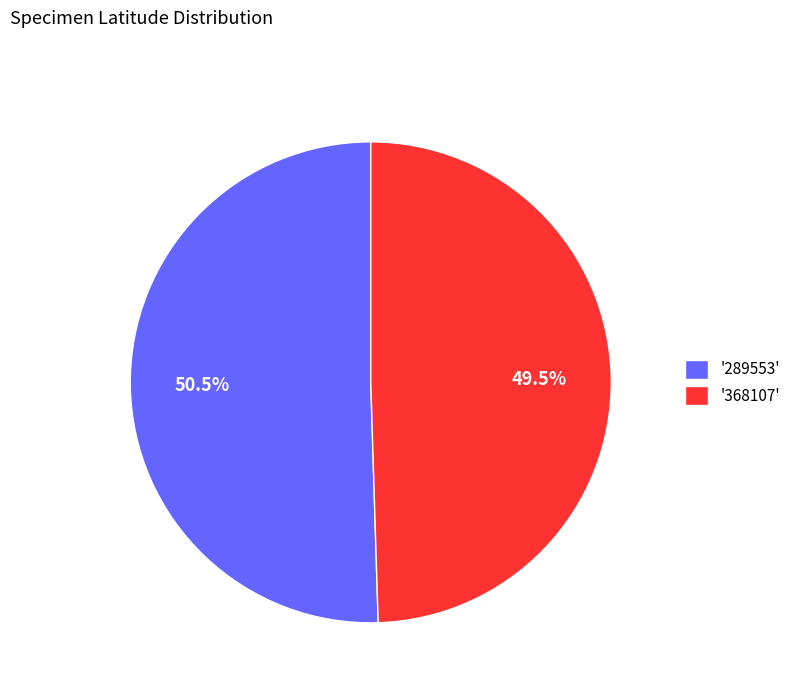

Approximately how many times larger is the value at '289553' compared to '368107'?

1.0